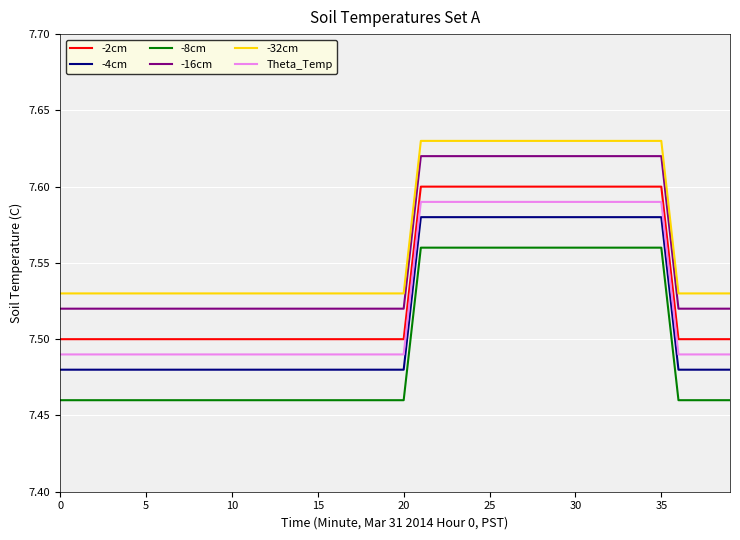

True or false: -4cm and -16cm intersect in this chart.

False